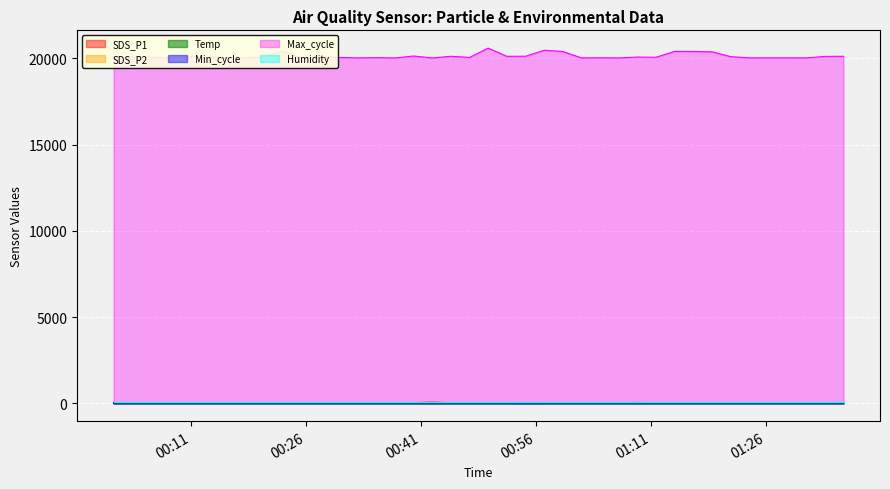

In SDS_P1, how many points are lower than both neighbors (excluding endpoints)?

12